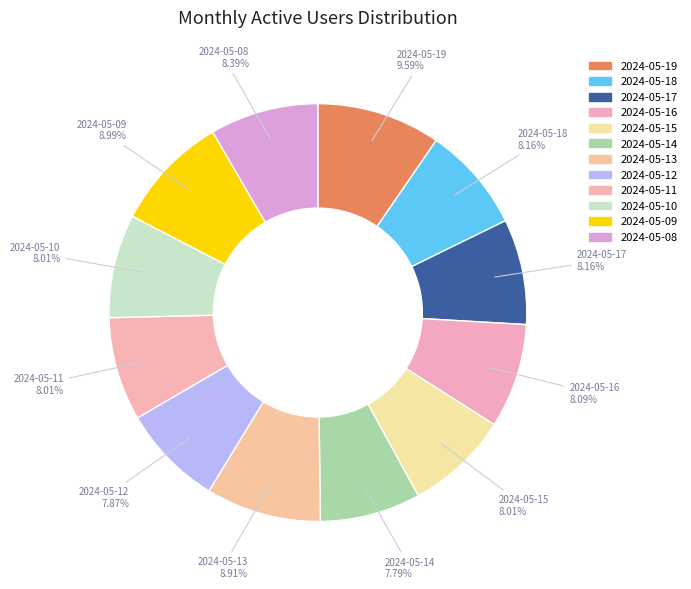

To the nearest percent, what percentage of the pie is 2024-05-12?

8%